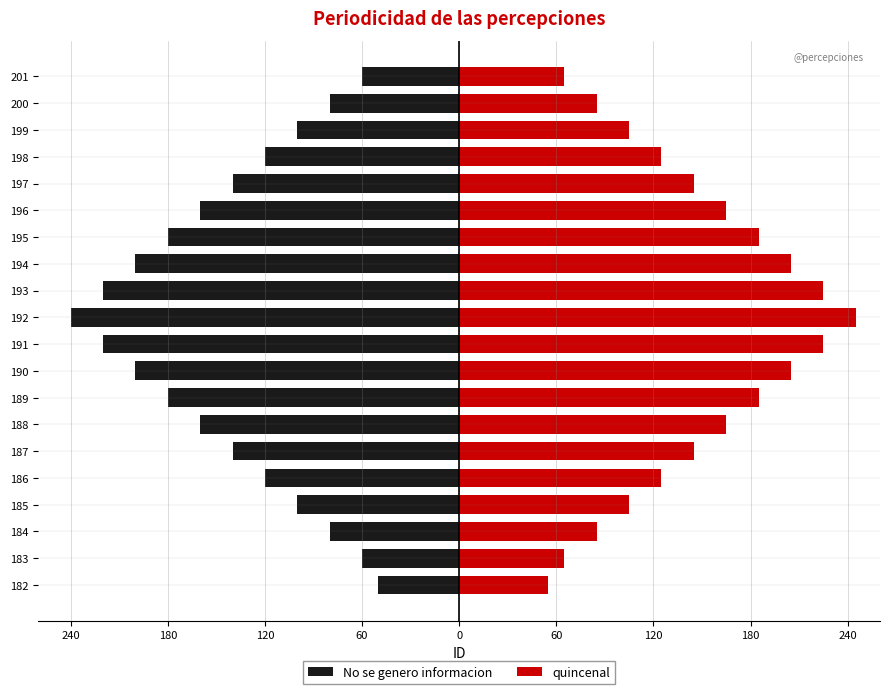

What is the highest value of the No se genero informacion series?

-50